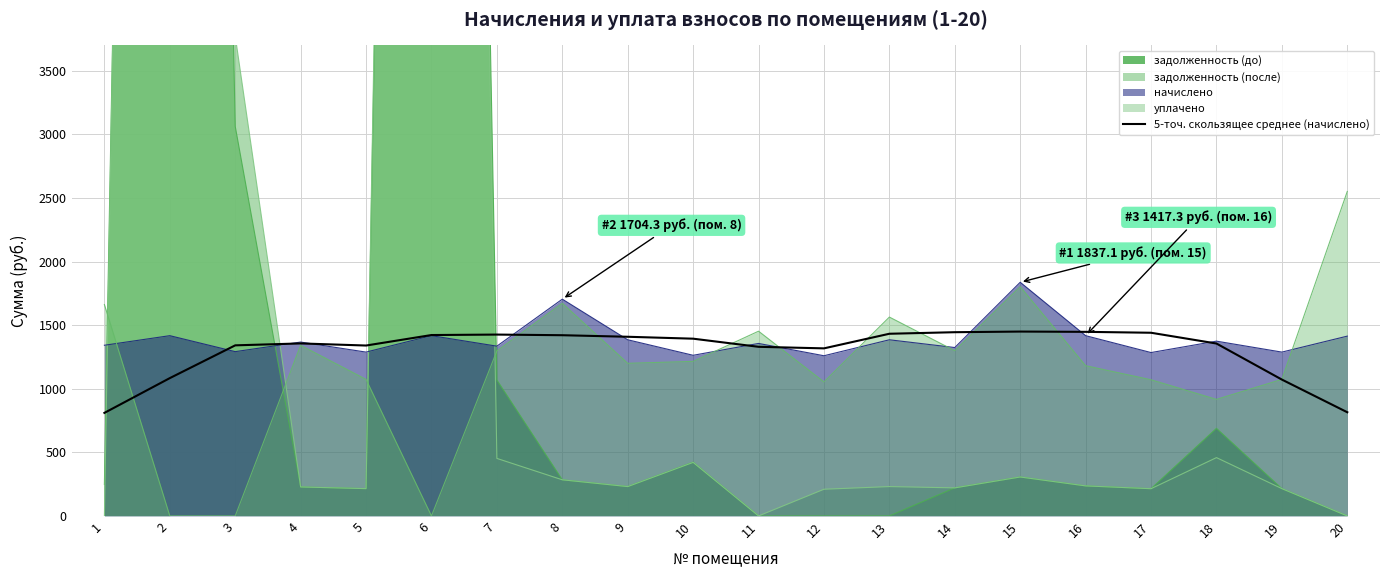

The chart shows a value of 689.1 at 12. True or false?

False